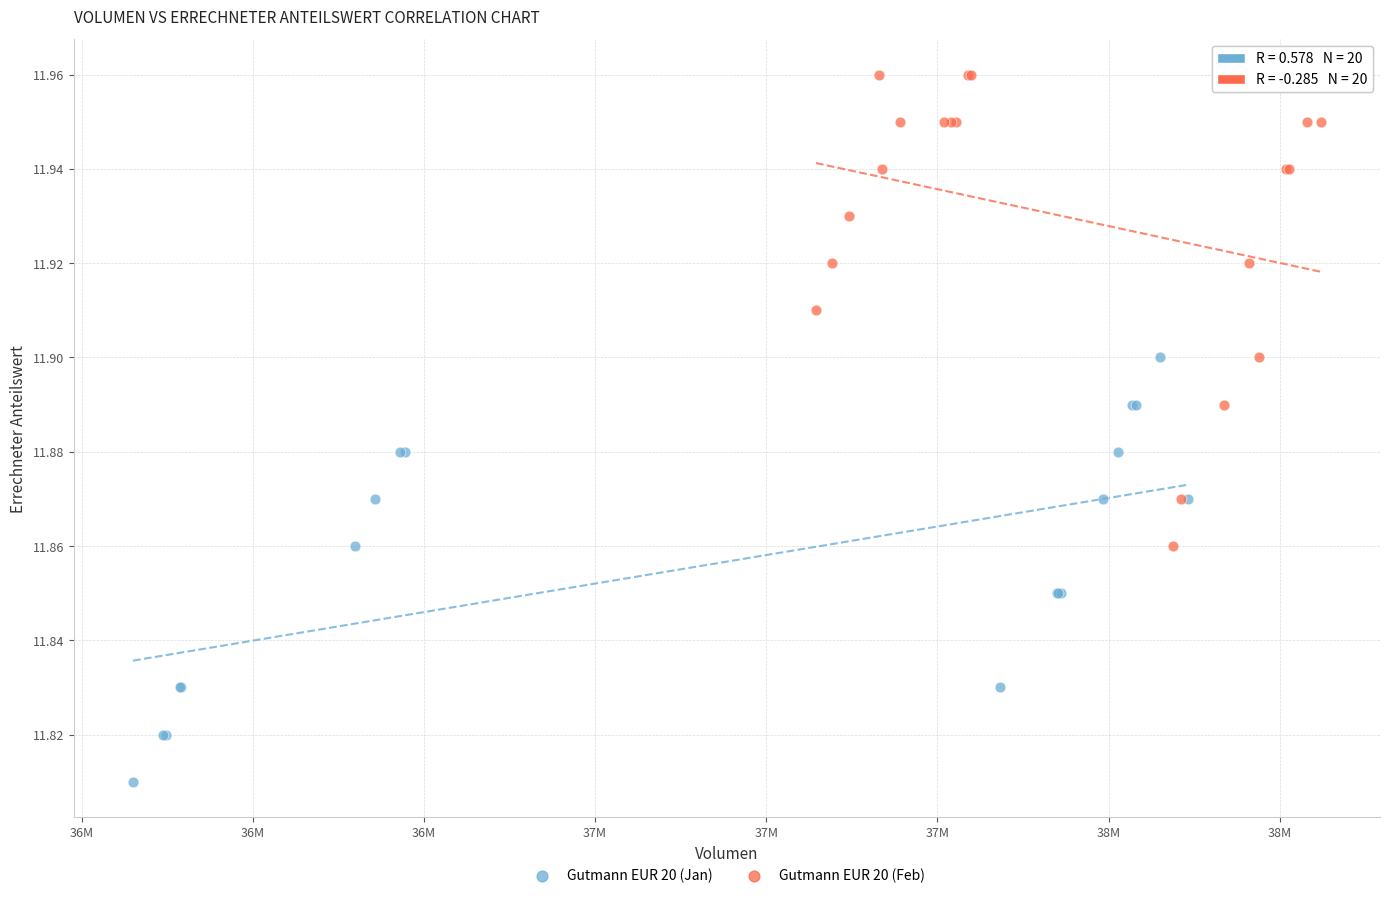

What are all the series names shown in the legend?

Gutmann EUR 20 (Jan), Gutmann EUR 20 (Feb)